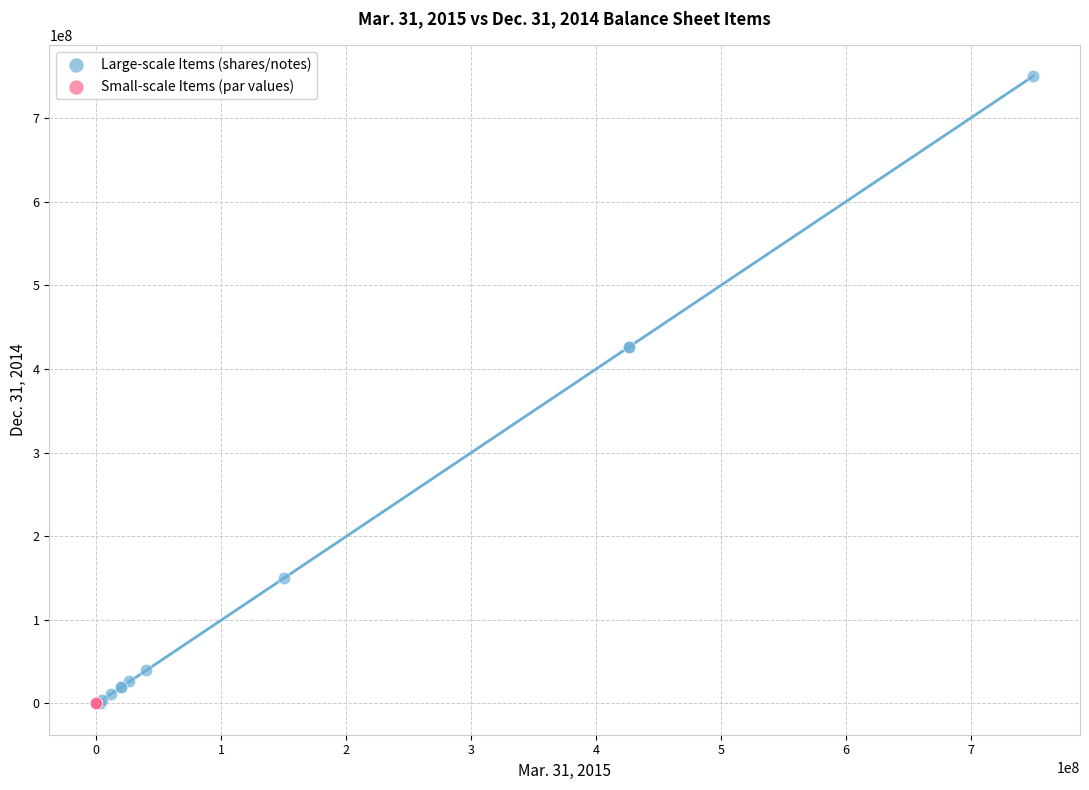

Which series has the largest Y range (max minus min)?

Large-scale Items (shares/notes)